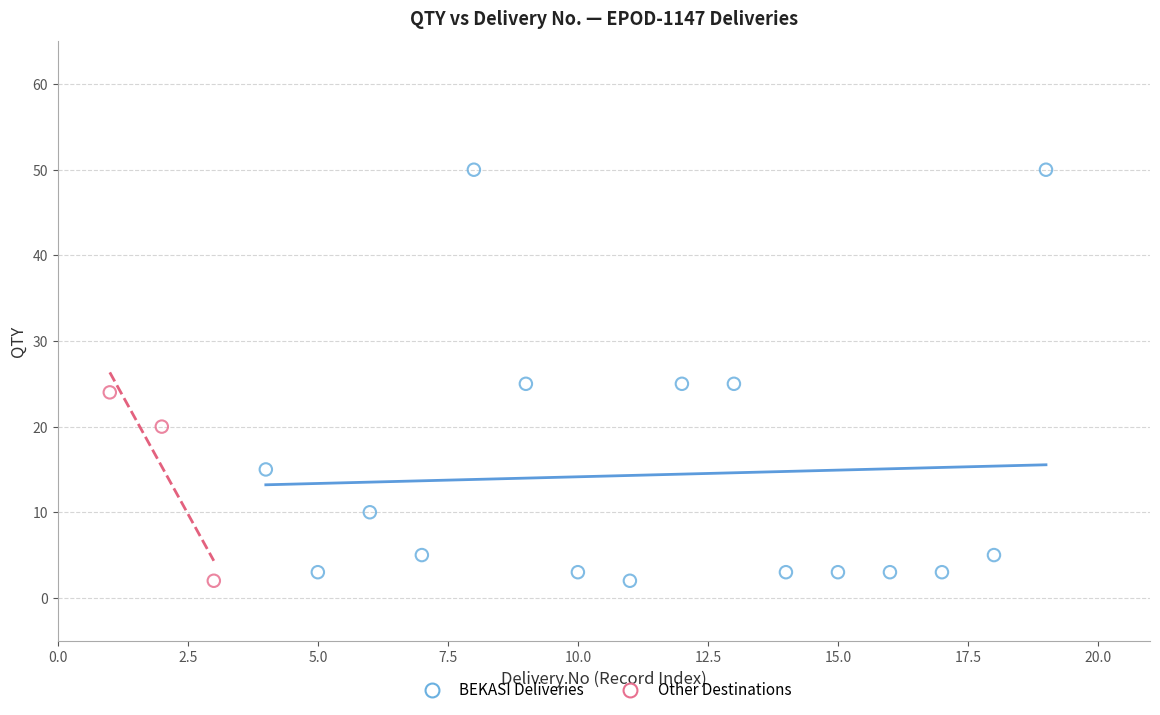

Which series reaches the maximum Y coordinate?

BEKASI Deliveries